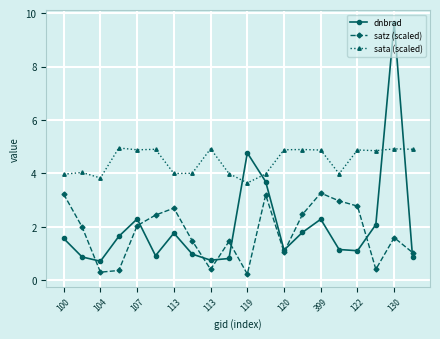

True or false: dnbrad has more than 0 points higher than both neighbors.

True